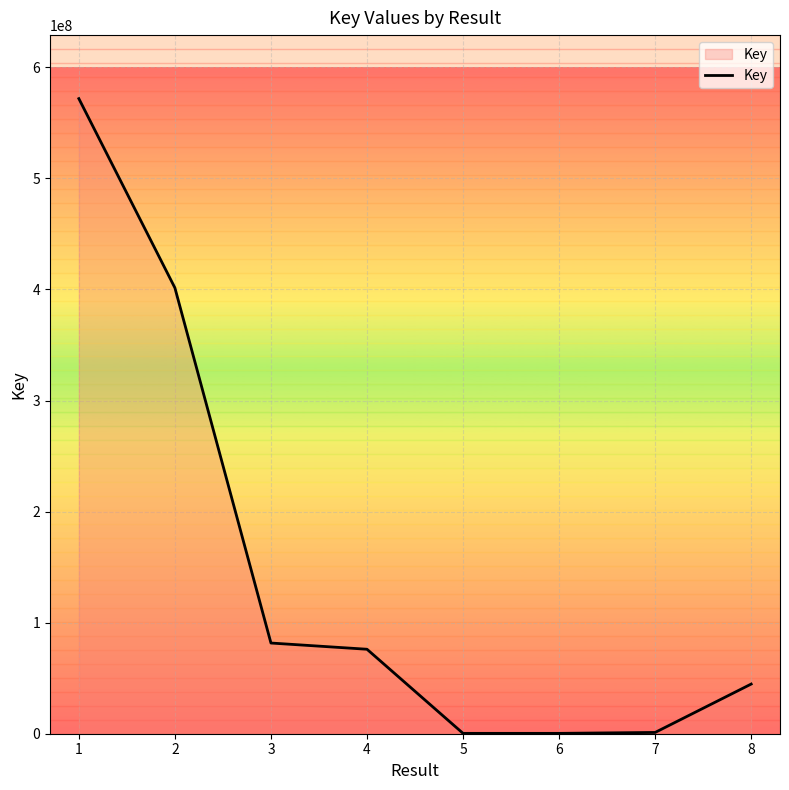

True or false: the data shows 81654217 at 3.

True